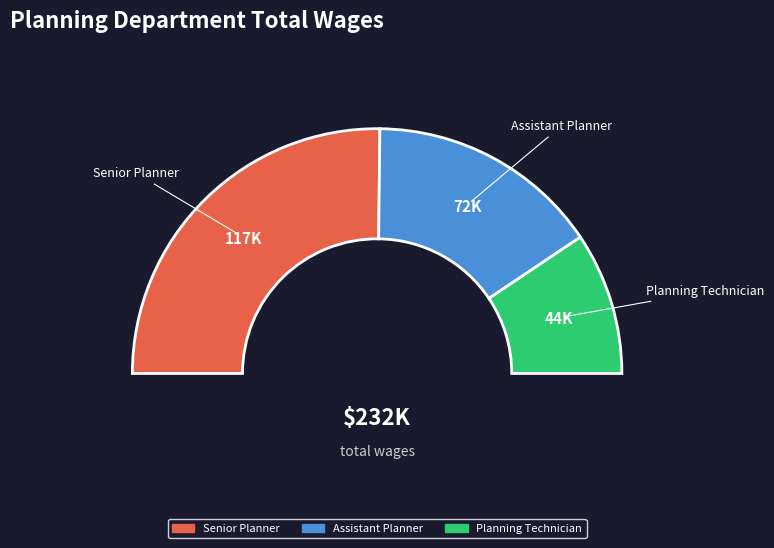

Approximately how many times larger is the value at Senior Planner compared to Planning Technician?

2.7